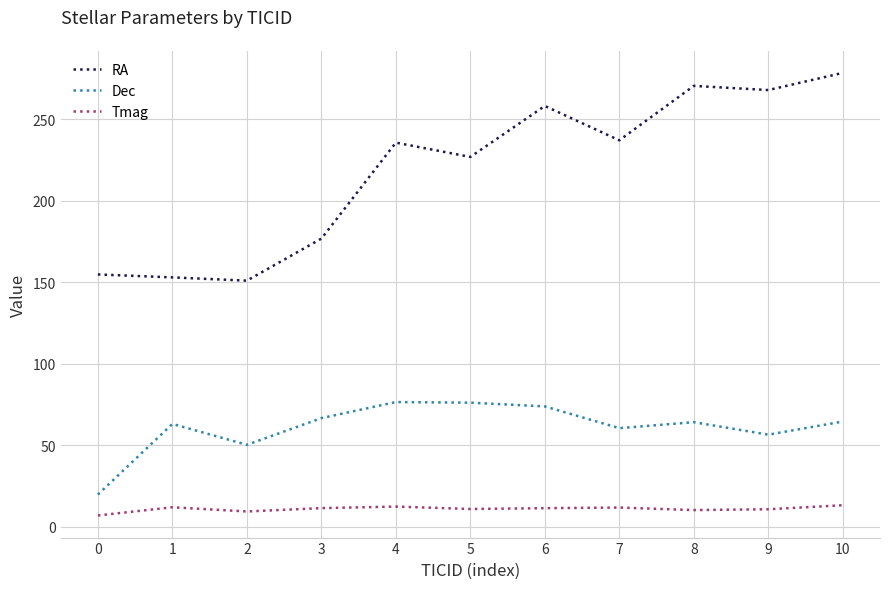

What is the difference between the Dec values at 6 and 7?

13.3